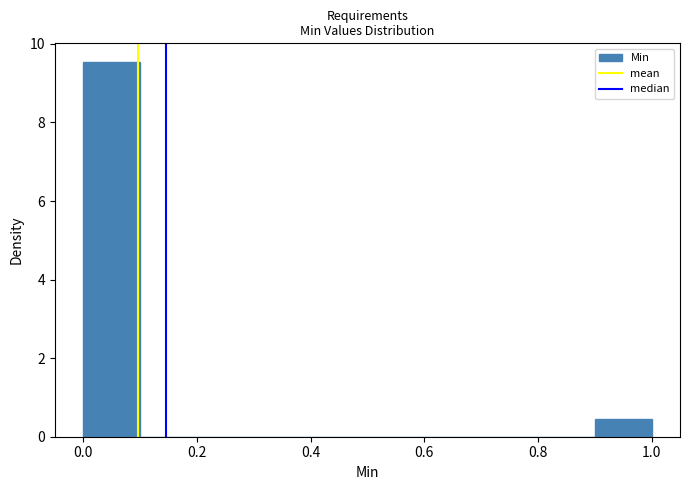

How tall is the bar that spans 0.0 to 0.1 on the x-axis? The values are not printed on the chart, so give them approximately, as read against the axis.

9.6